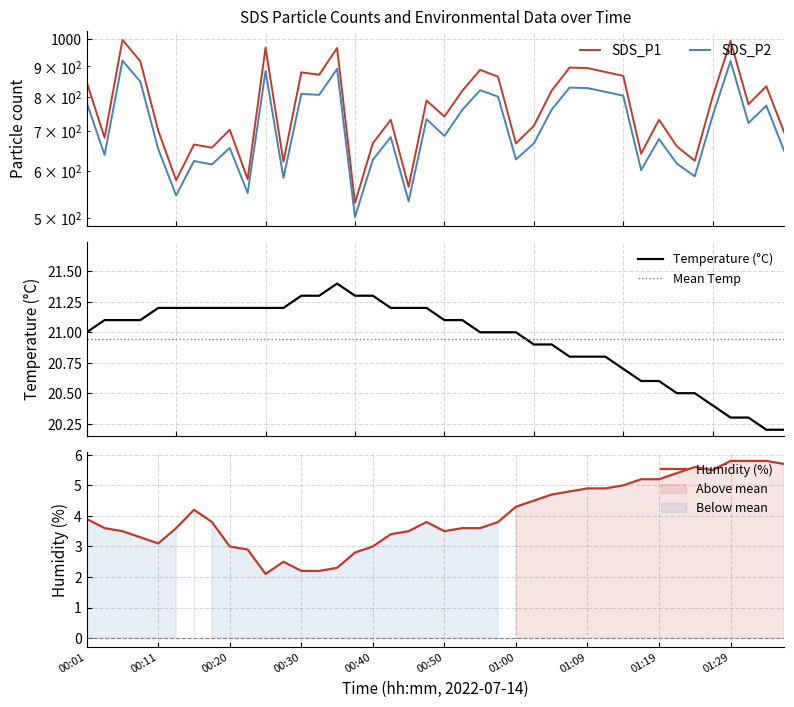

How many interior local valleys does the SDS_P2 series have?

13